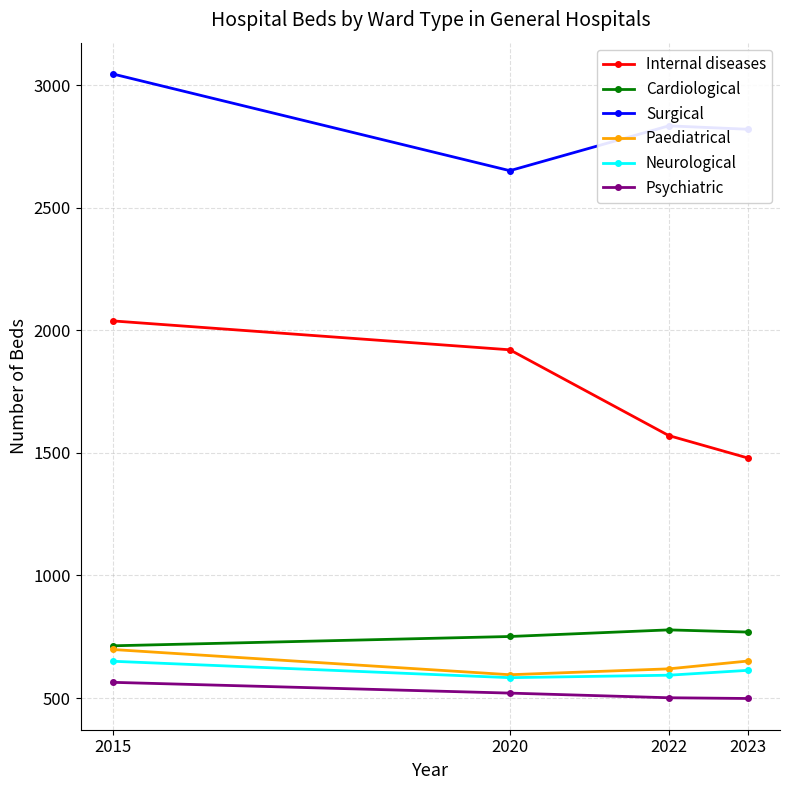

Is it true that Cardiological equals 1038 at 2015?

False